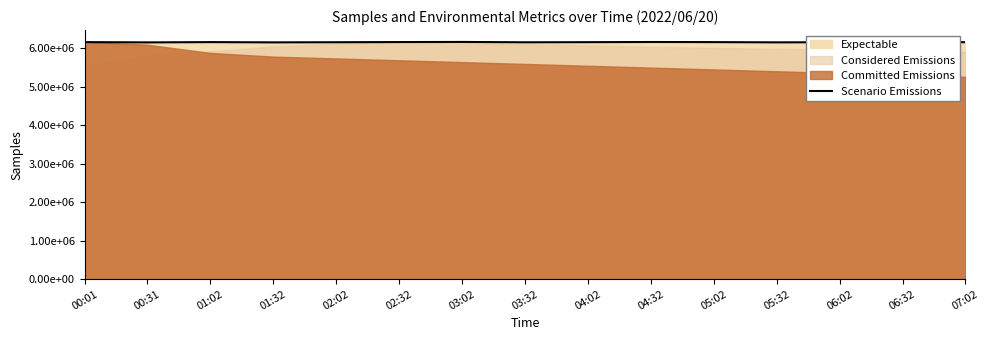

True or false: the data shows 6155794.6 at 04:32.

True